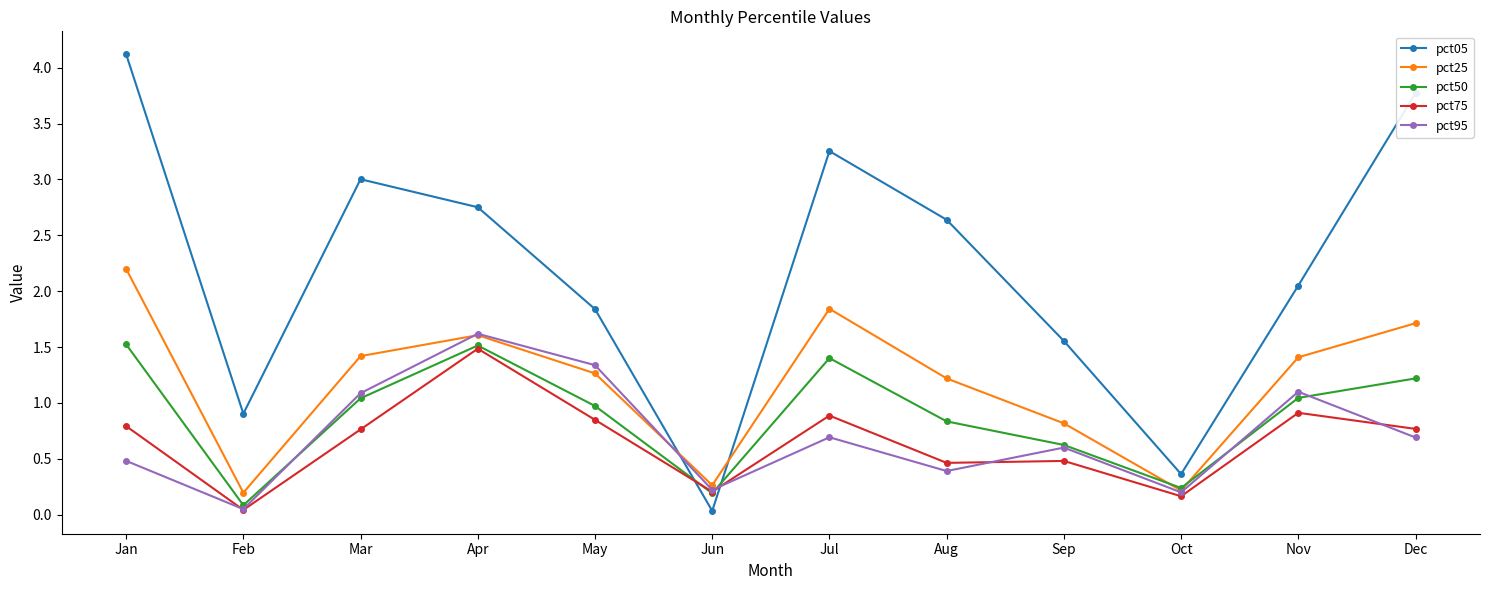

Between which two adjacent categories do pct25 and pct05 first intersect?

May and Jun